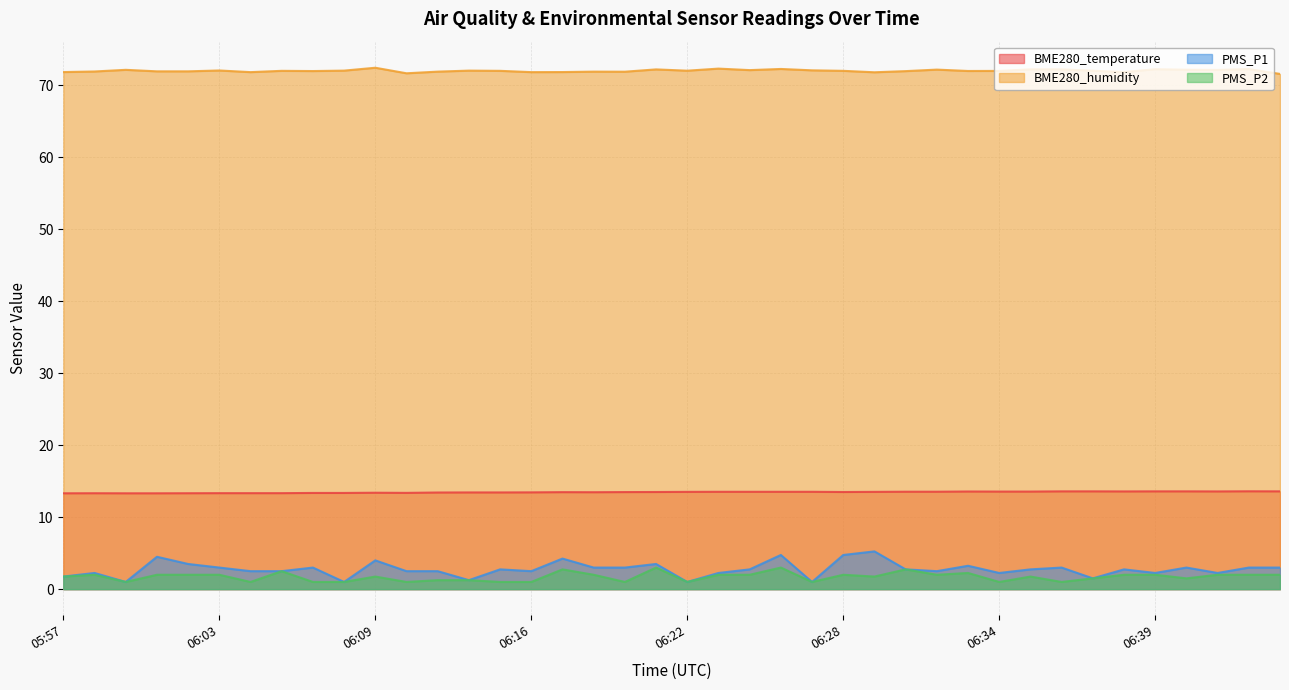

What is the label of the 12th point from the right?

06:31